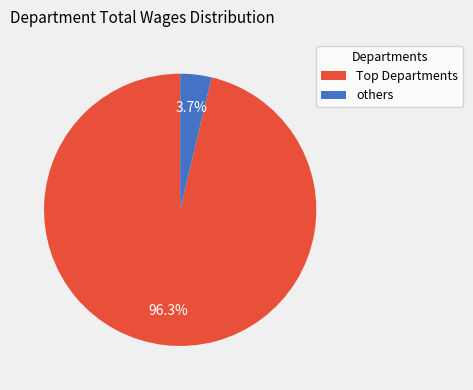

What is the largest slice in the pie chart?

Top Departments